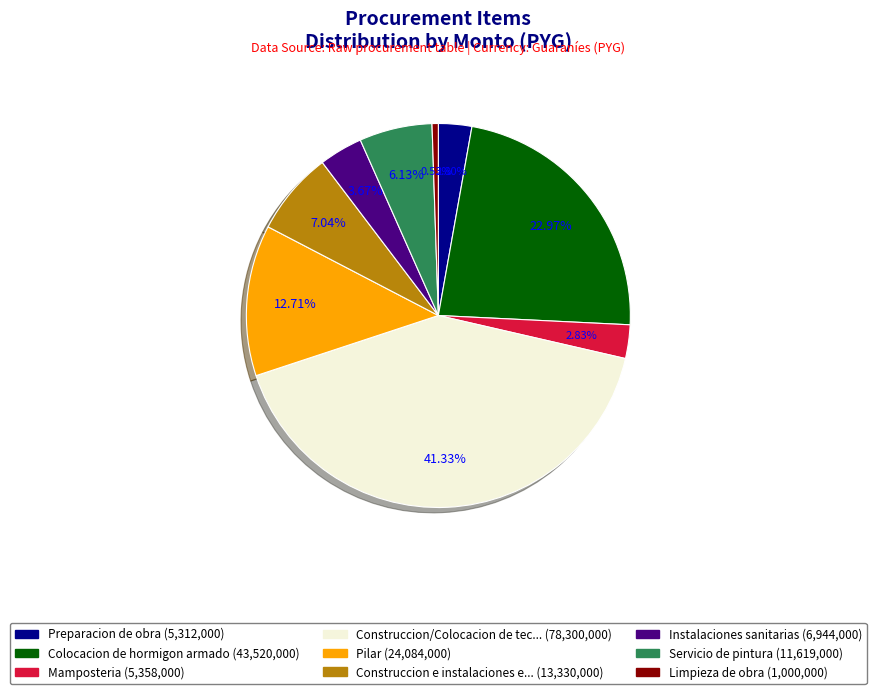

Is there any slice that represents more than half of the pie?

No